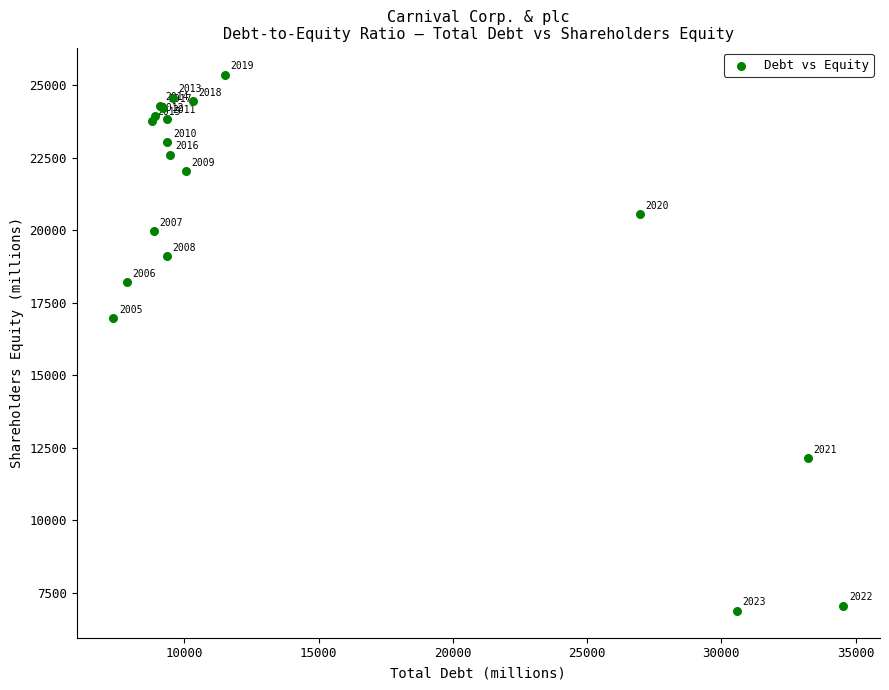

What Y value in the scatter plot is closest to 16123?

16972